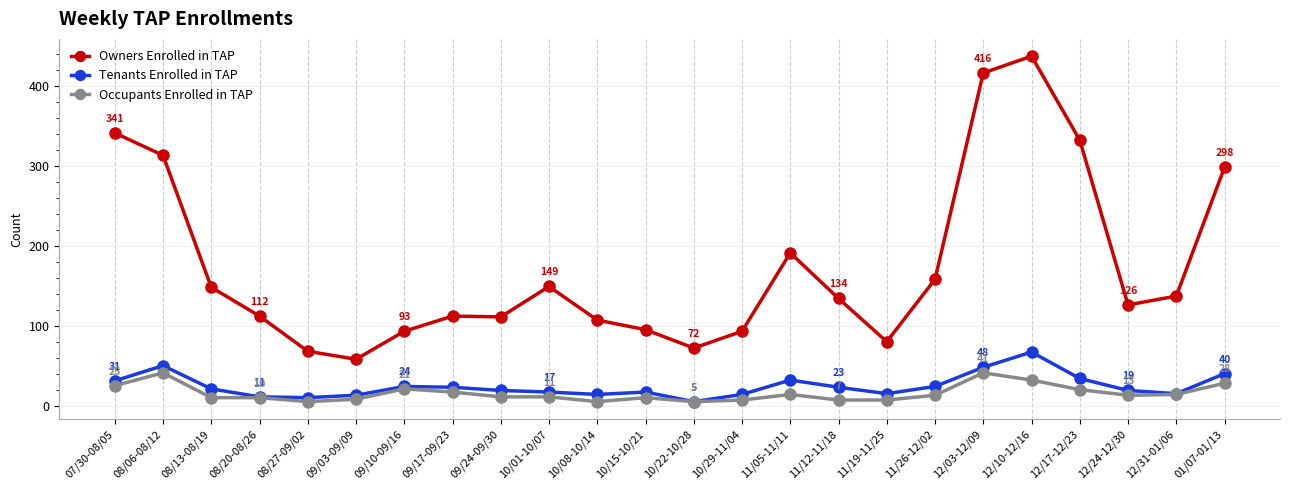

Between 11/19-11/25 and 12/10-12/16, which series saw the biggest shift?

Owners Enrolled in TAP